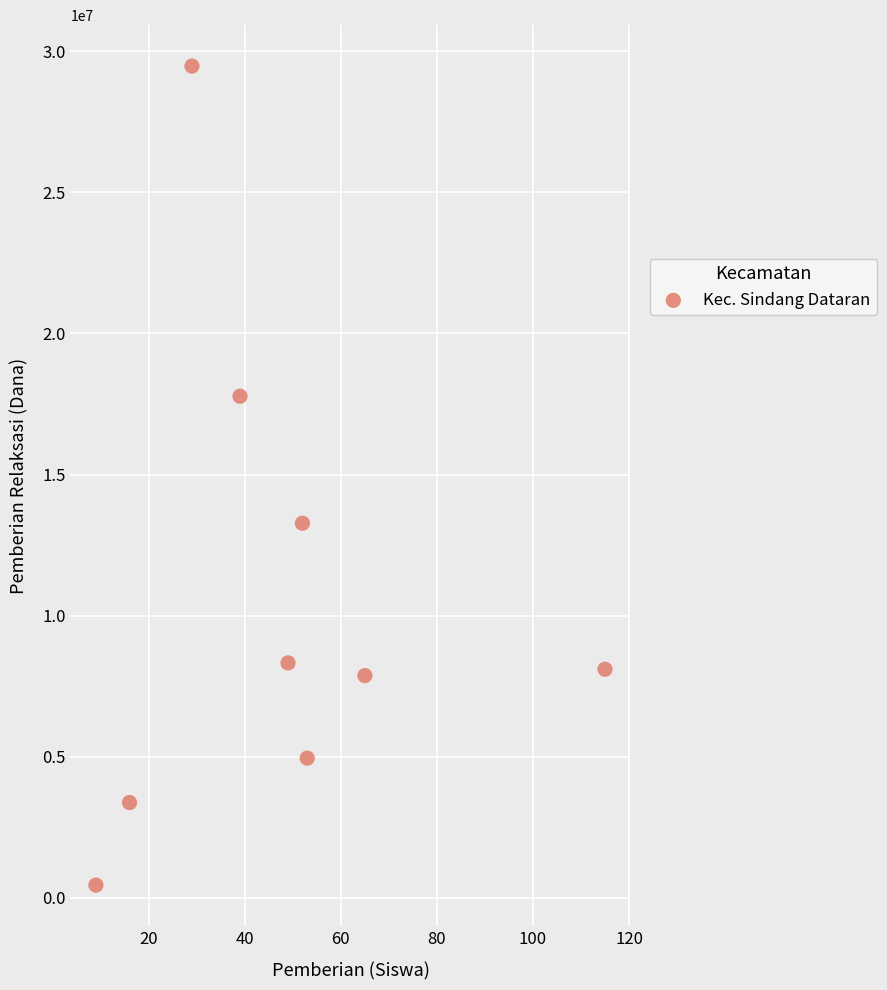

What is the average Y value?

10400000